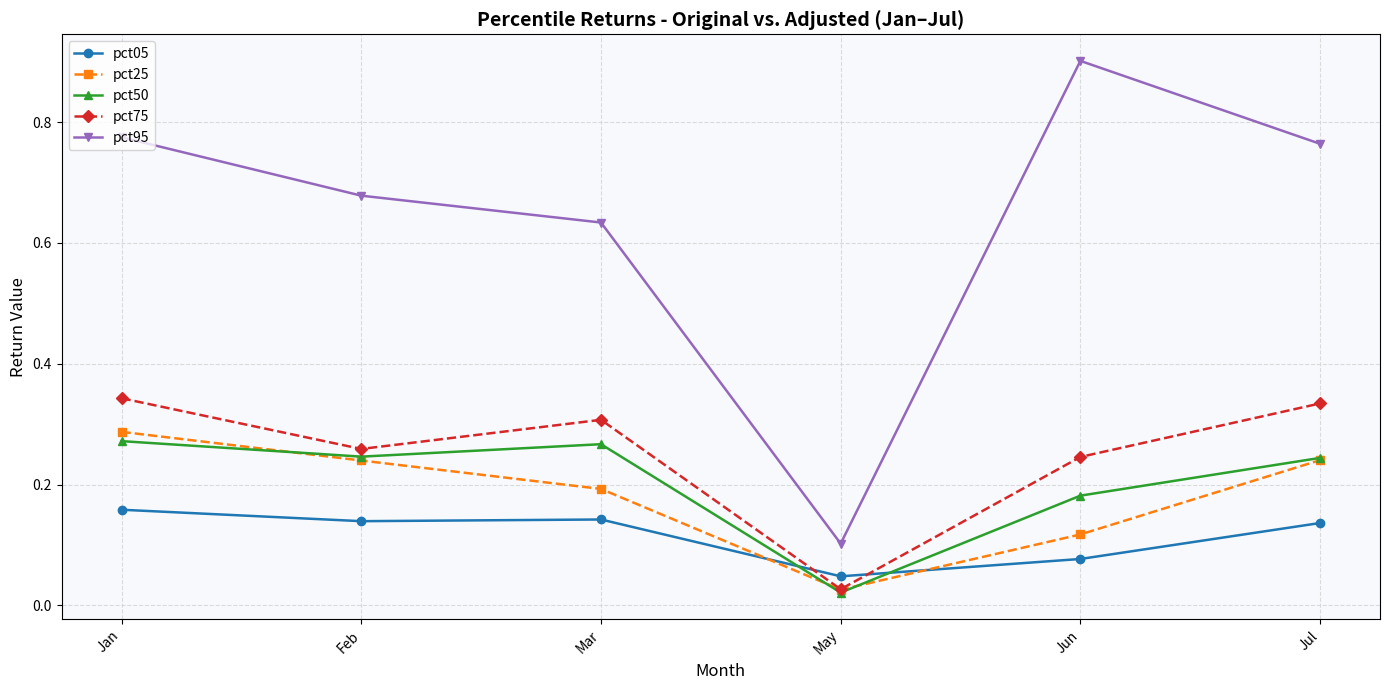

In pct25, how many points are lower than both neighbors (excluding endpoints)?

1